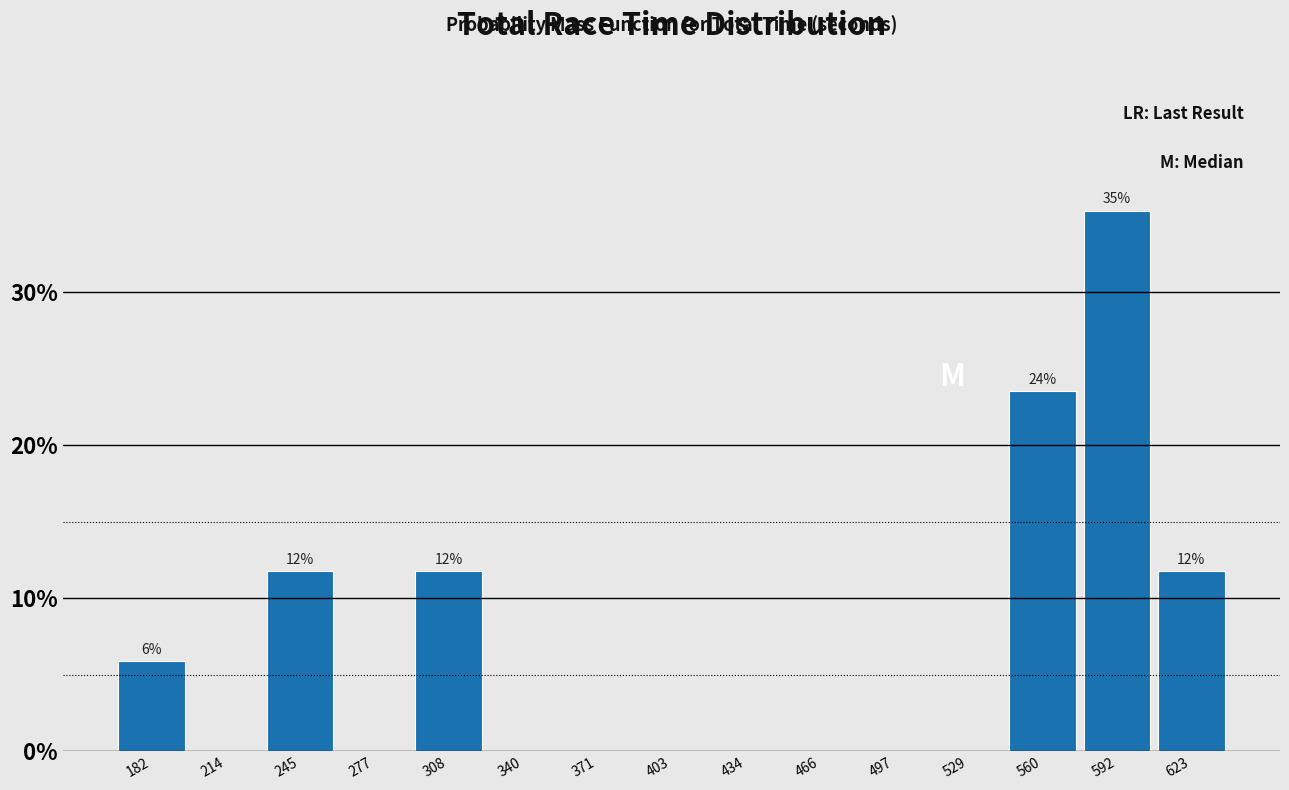

Which range on the x-axis has the tallest bar?

575 to 610